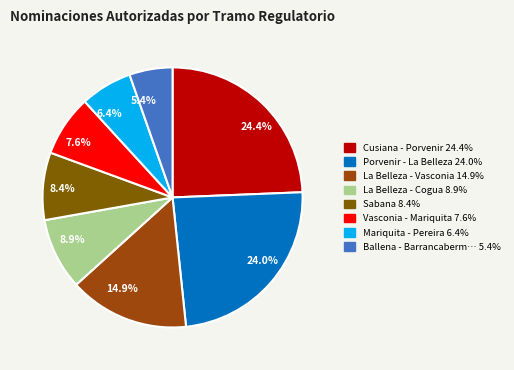

Which has a higher value, 6.4% or 8.4%?

8.4%